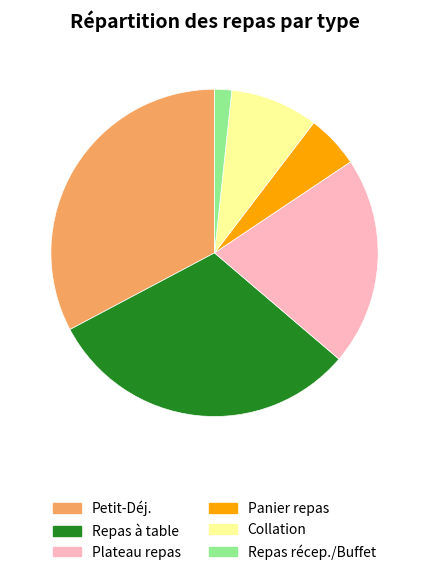

True or false: Plateau repas accounts for 34% of the total.

False